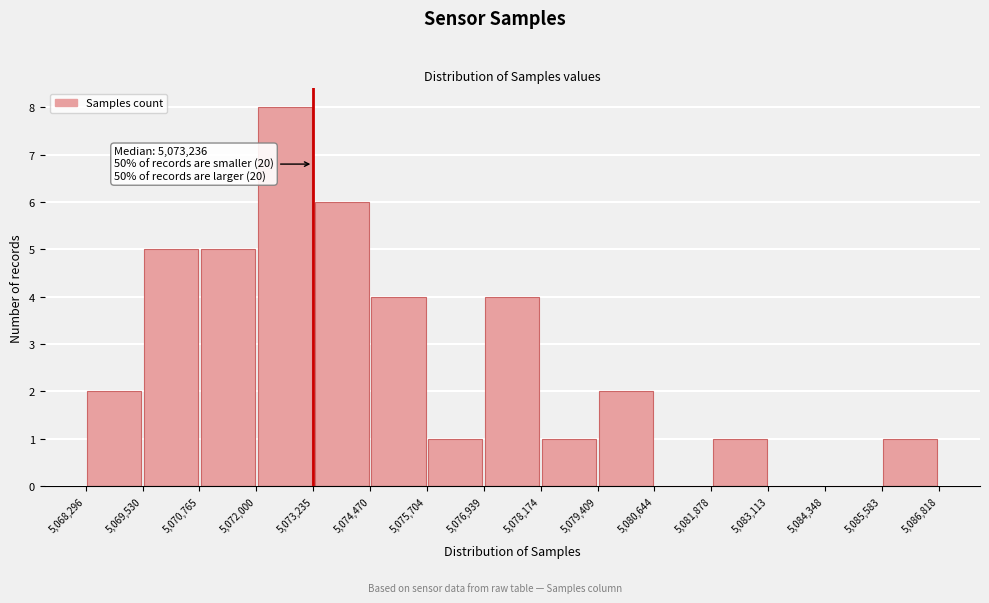

Over which range of the x-axis is the bar tallest?

5,072,000 to 5,073,235